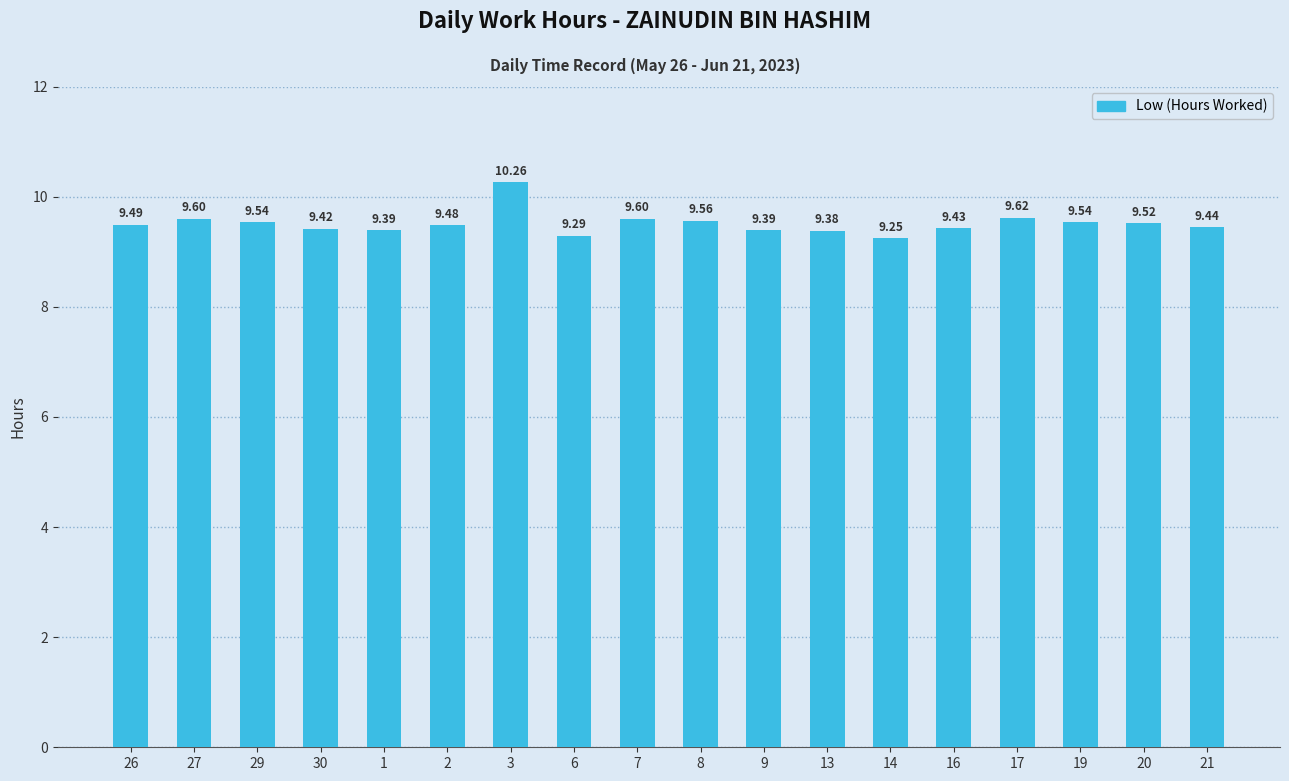

Which category has the highest value across all series?

3